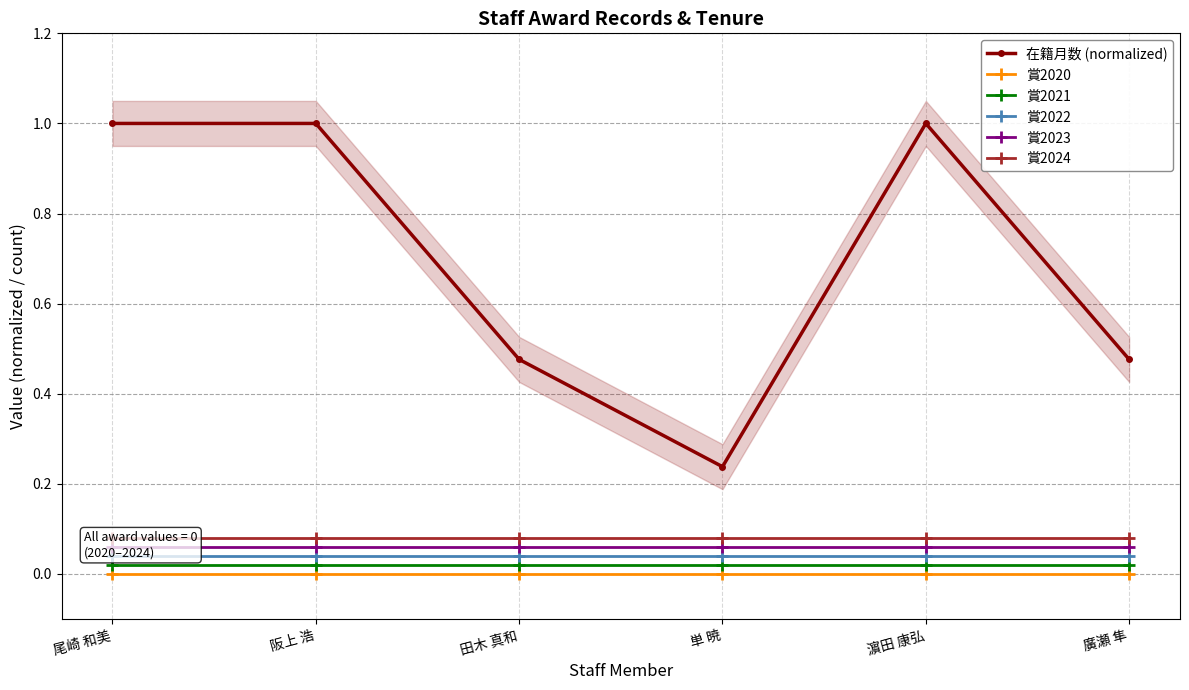

What are all the series names shown in the legend?

在籍月数 (normalized), 賞2020, 賞2021, 賞2022, 賞2023, 賞2024